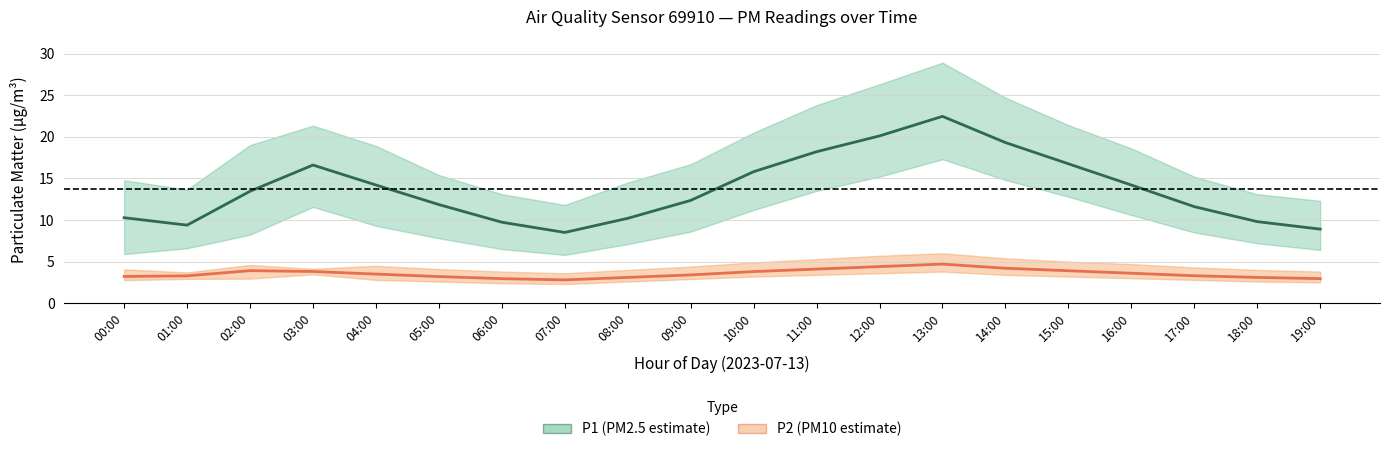

True or false: P2 (PM10) has a value of 1.1 at 10:00.

False